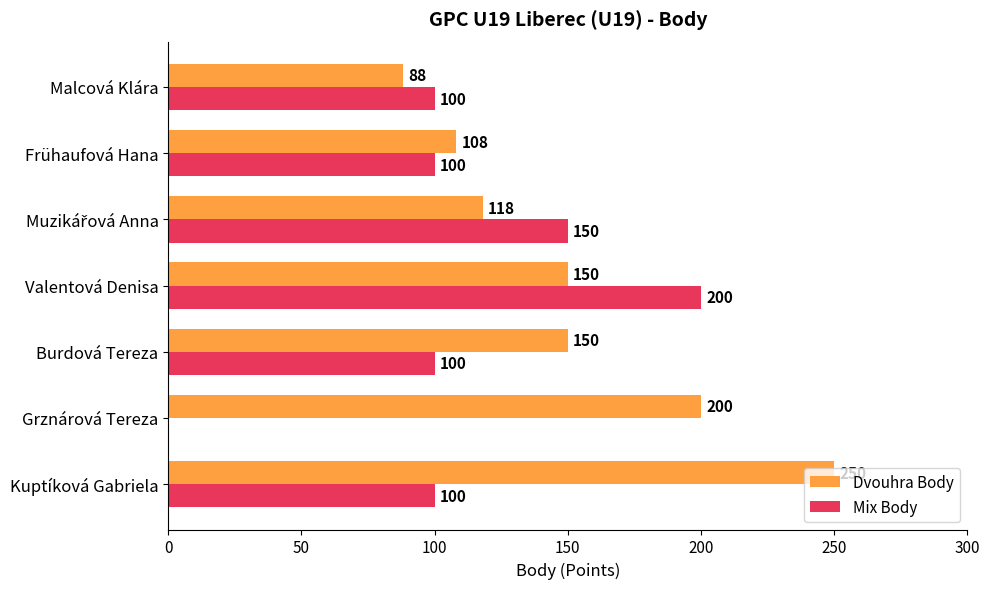

What are all the series names shown in the legend?

Dvouhra Body, Mix Body